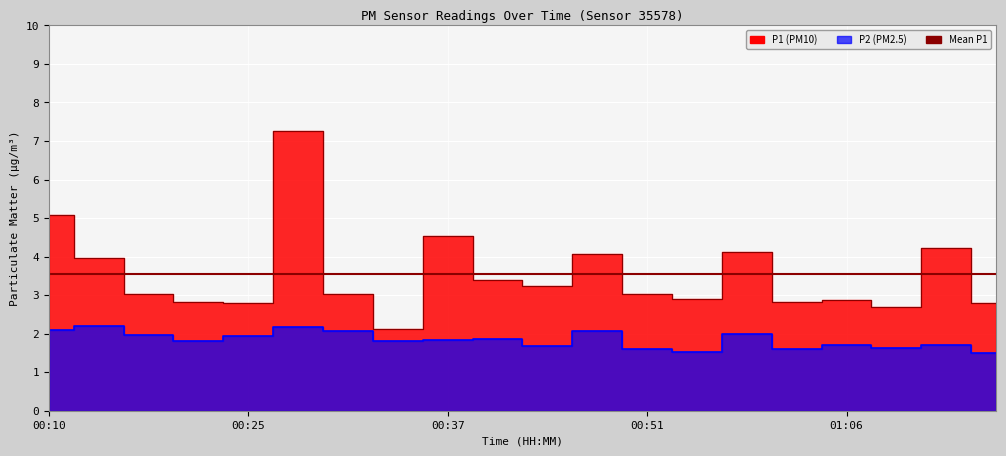

Reading left to right, list all the values displayed in this chart.

P1: 5.1	4.0	3.0	2.8	2.8	7.3	3.0	2.1	4.5	3.4	3.2	4.1	3.0	2.9	4.1	2.8	2.9	2.7	4.2	2.8
P2: 2.1	2.2	2.0	1.8	1.9	2.2	2.1	1.8	1.8	1.9	1.7	2.1	1.6	1.5	2.0	1.6	1.7	1.6	1.7	1.5